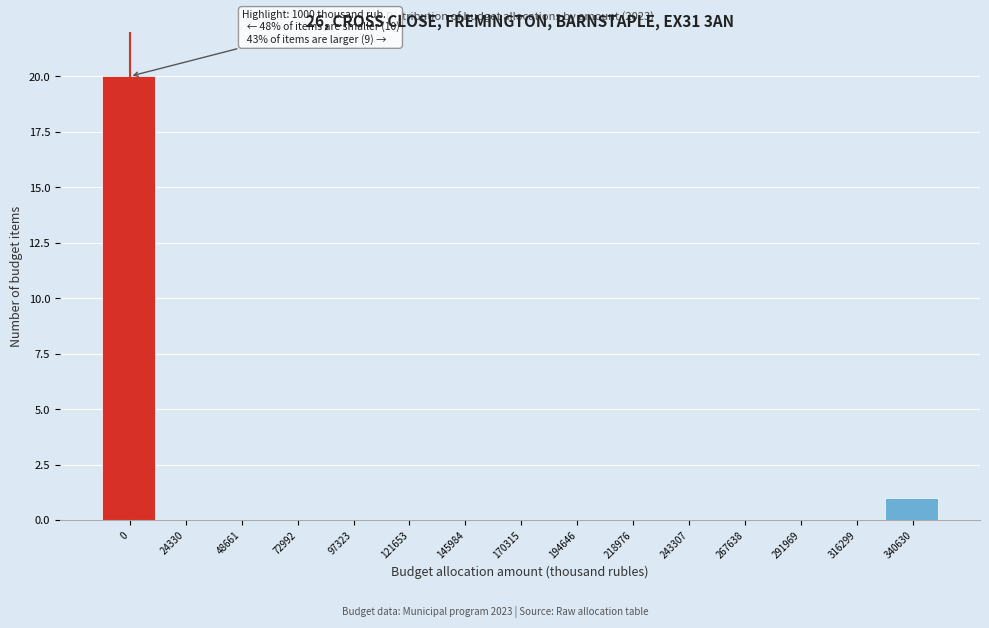

Reading left to right, transcribe all the data shown in this chart.

0=20	24330=0	48661=0	72992=0	97323=0	121653=0	145984=0	170315=0	194646=0	218976=0	243307=0	267638=0	291969=0	316299=0	340630=1